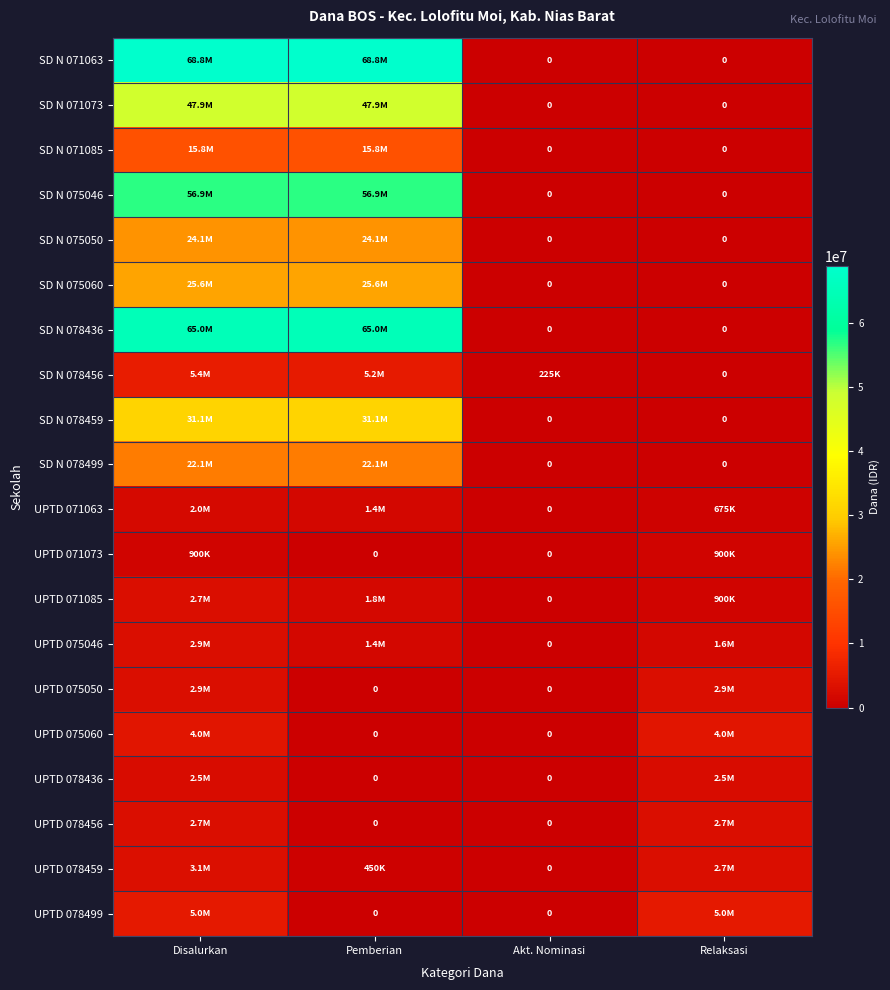

What is the difference between the highest and lowest values at Disalurkan?

67950000